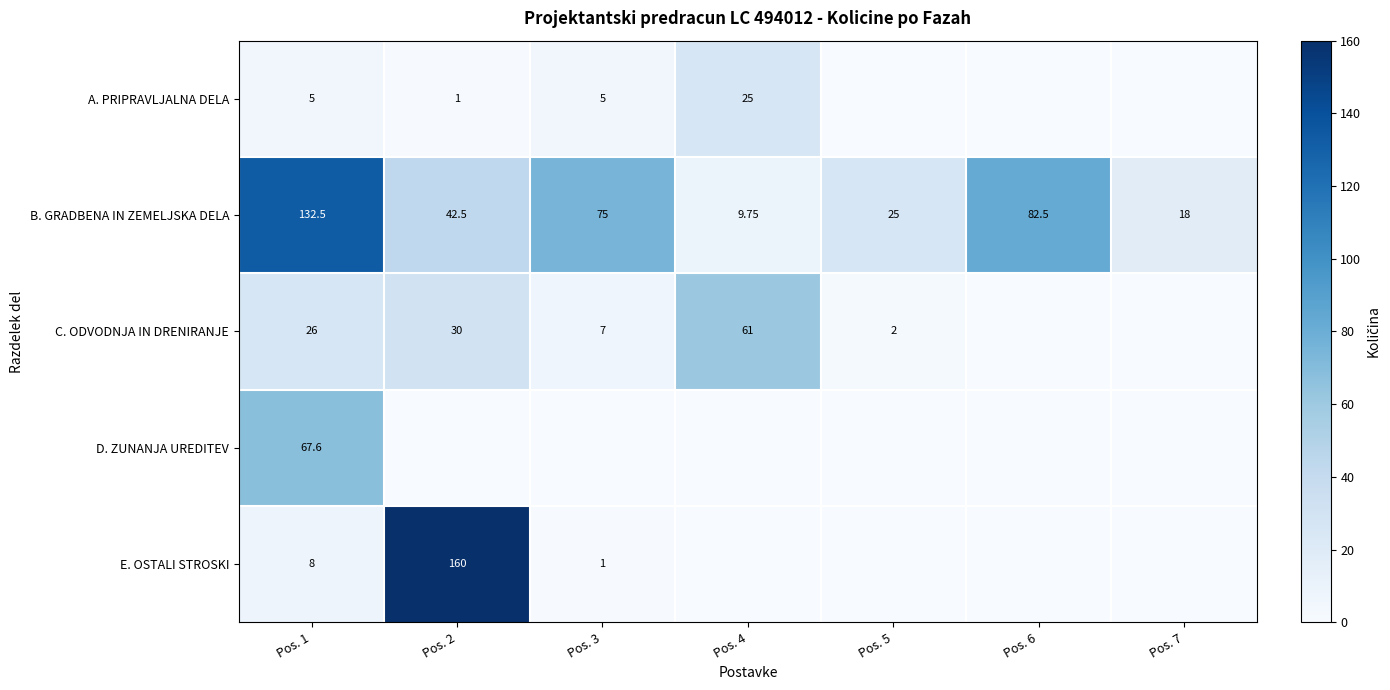

At Pos. 2, list the series in order from smallest to largest.

D. ZUNANJA UREDITEV, A. PRIPRAVLJALNA DELA, C. ODVODNJA IN DRENIRANJE, B. GRADBENA IN ZEMELJSKA DELA, E. OSTALI STROSKI